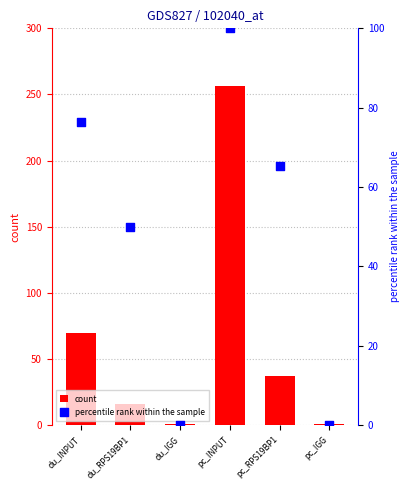

Which series contains the highest Y value?

count